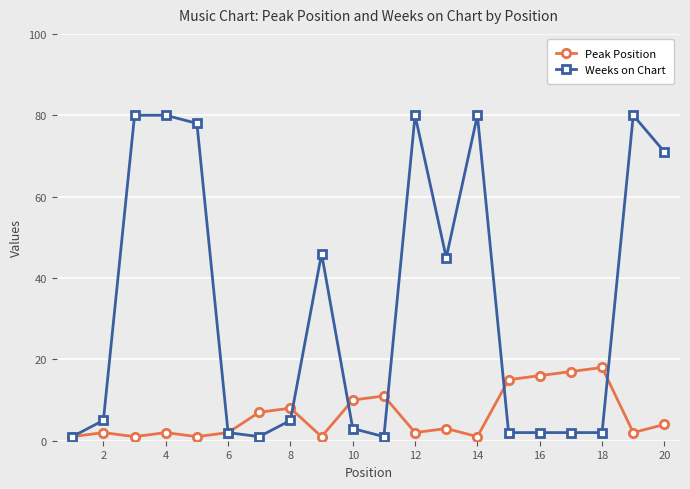

True or false: Peak Position has more than 1 interior local peaks.

True